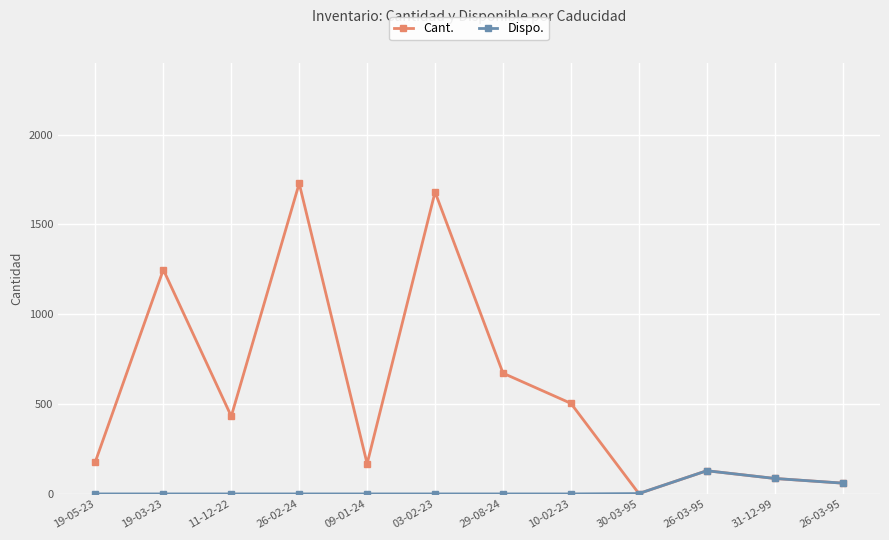

What is the difference between the highest and lowest values at 29-08-24?

672